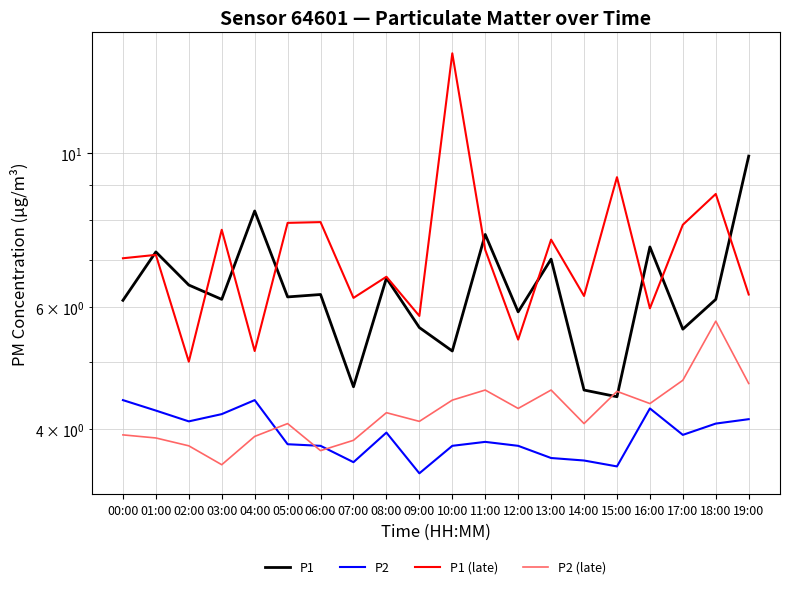

What are all the series names shown in the legend?

P1, P2, P1 (late), P2 (late)